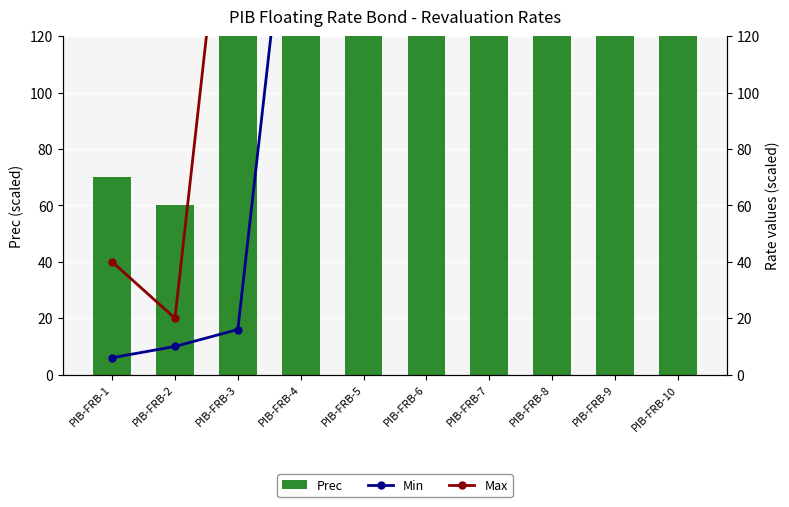

Between PIB-FRB-3 and PIB-FRB-9, which series saw the biggest shift?

Min